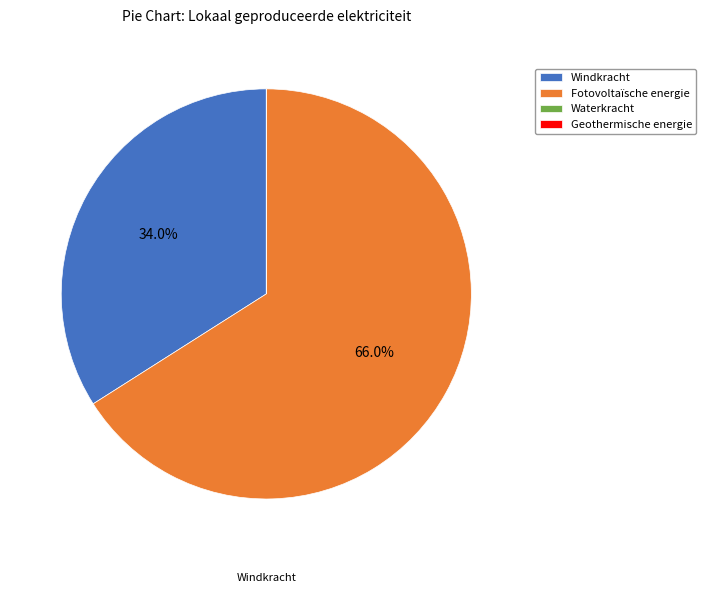

How many segments does this pie chart have?

4